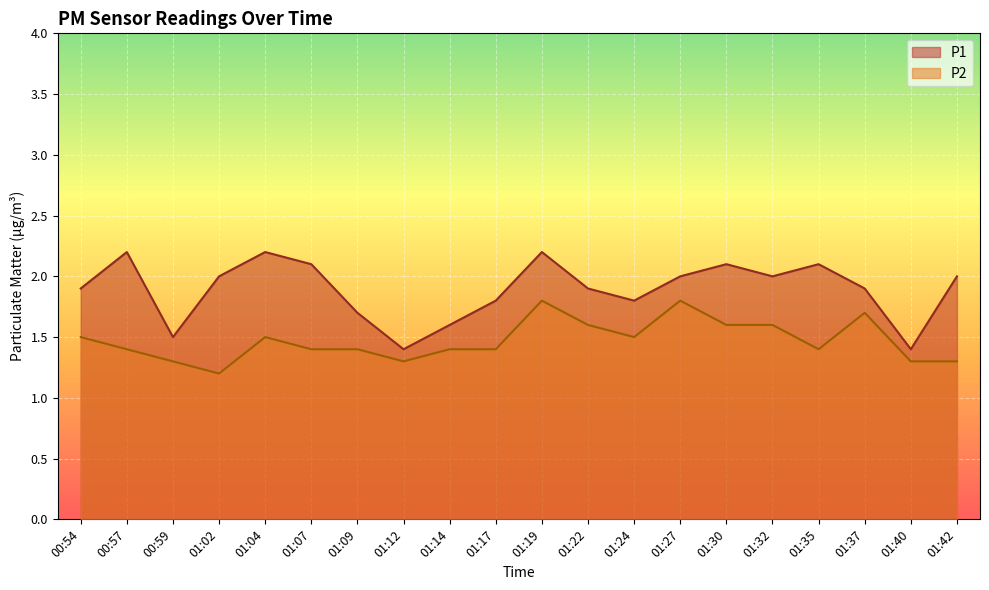

How many data points in P1 are above 2?

6